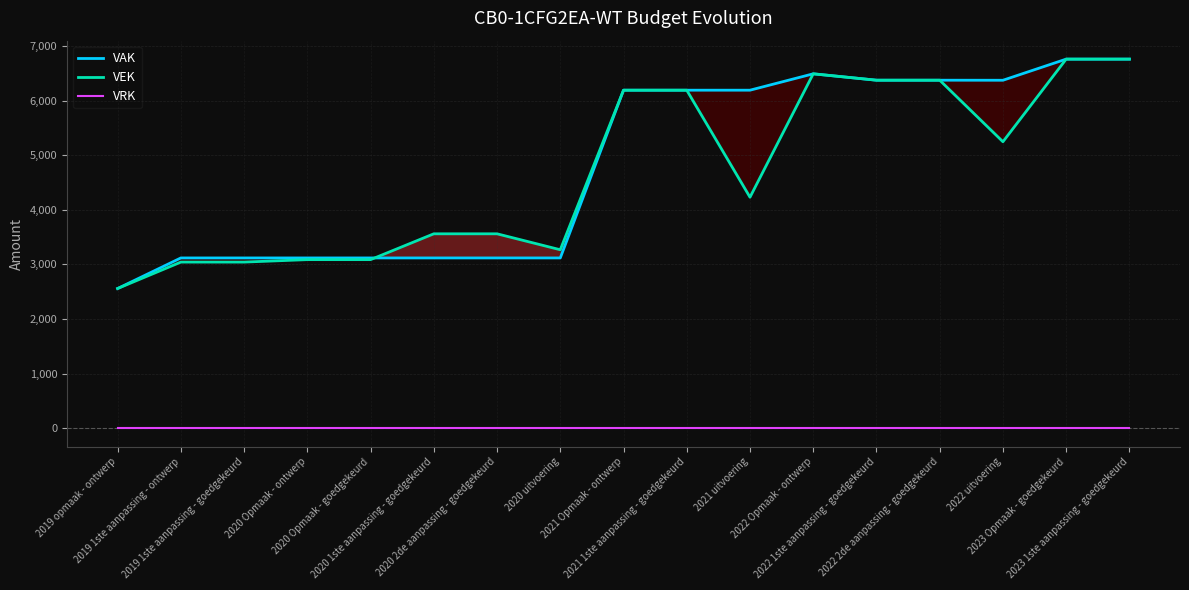

Reading right to left, transcribe all the data shown in this chart.

VAK: 6760	6760	6373	6374	6374	6491	6191	6191	6191	3119	3119	3119	3119	3119	3119	3119	2559
VEK: 6760	6760	5247	6374	6374	6491	4231	6191	6191	3269	3561	3561	3088	3088	3043	3043	2559
VRK: 0	0	0	0	0	0	0	0	0	0	0	0	0	0	0	0	0